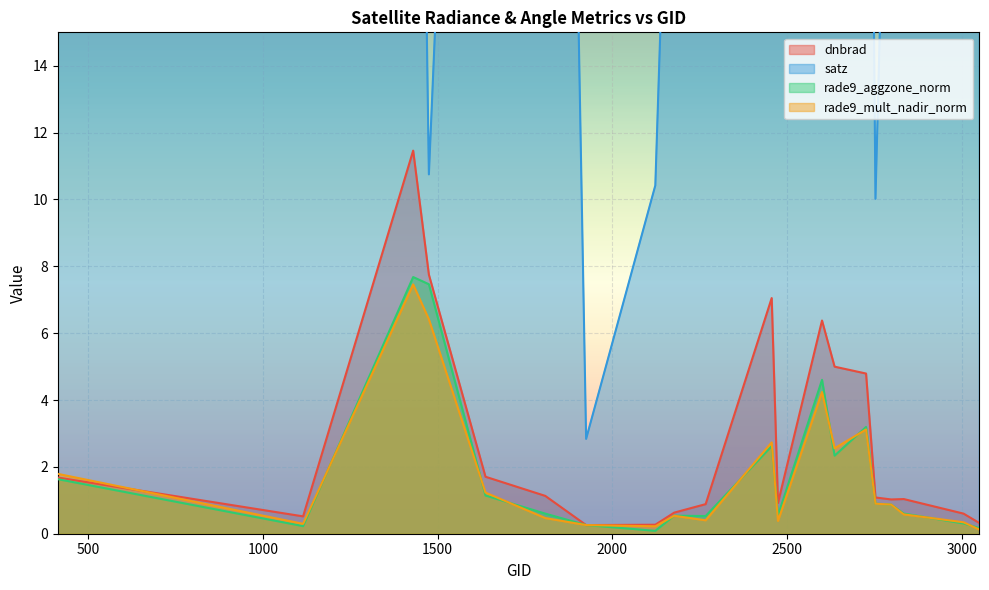

Which has a higher value, 1808 or 2753?

1808